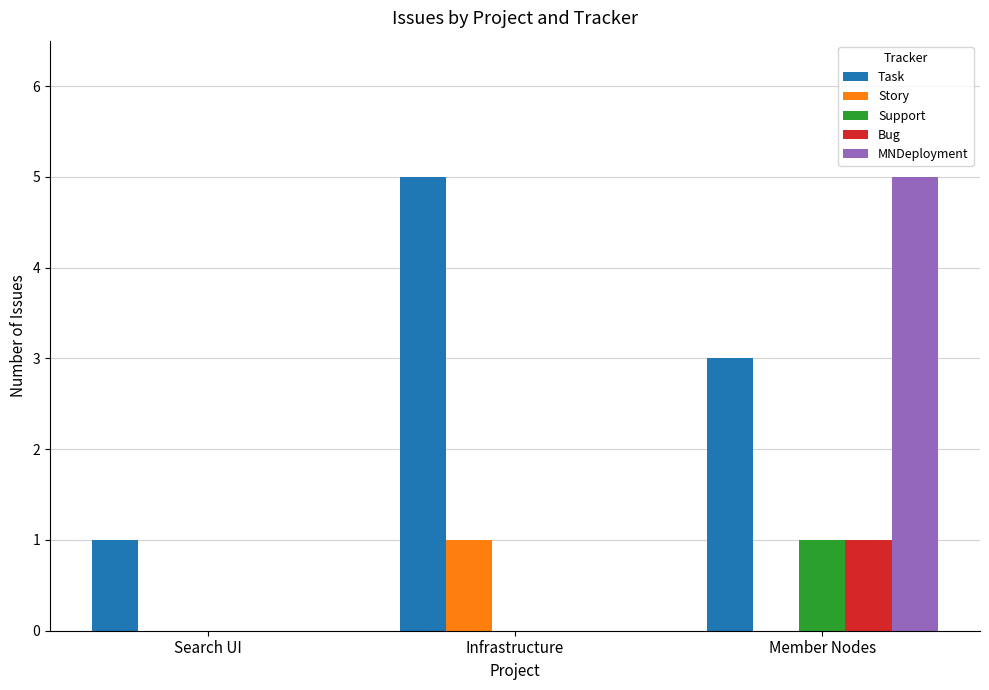

The Task series shows 1 at Search UI. True or false?

True